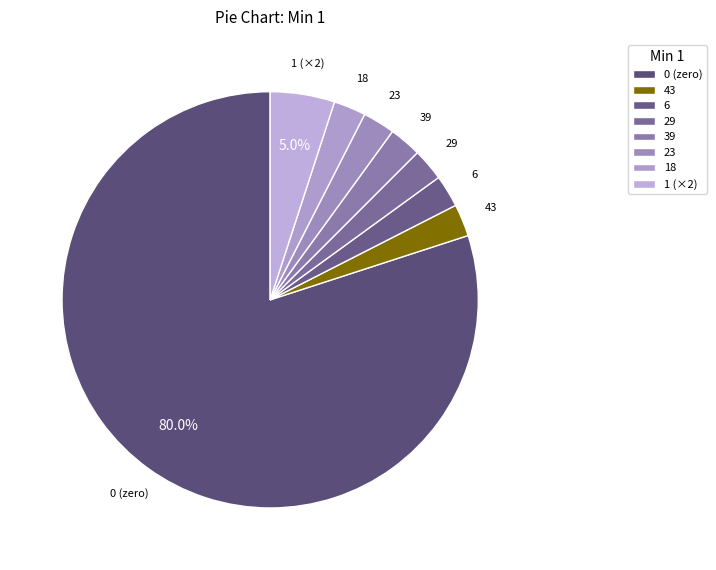

What is the largest slice in the pie chart?

0 (zero)